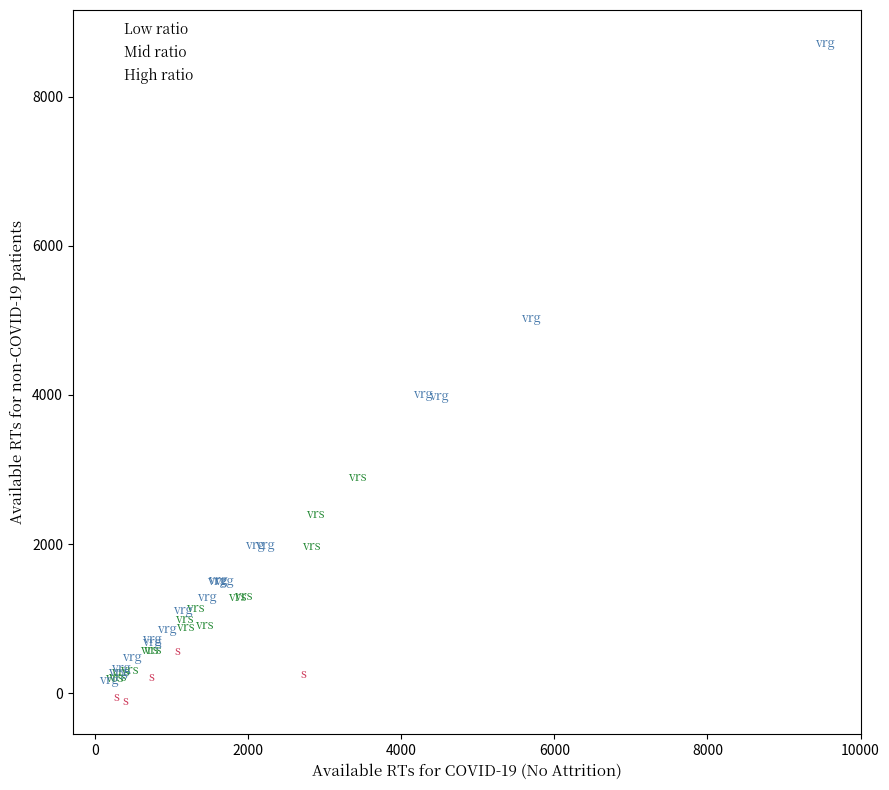

Which series contains the lowest Y value?

Low ratio